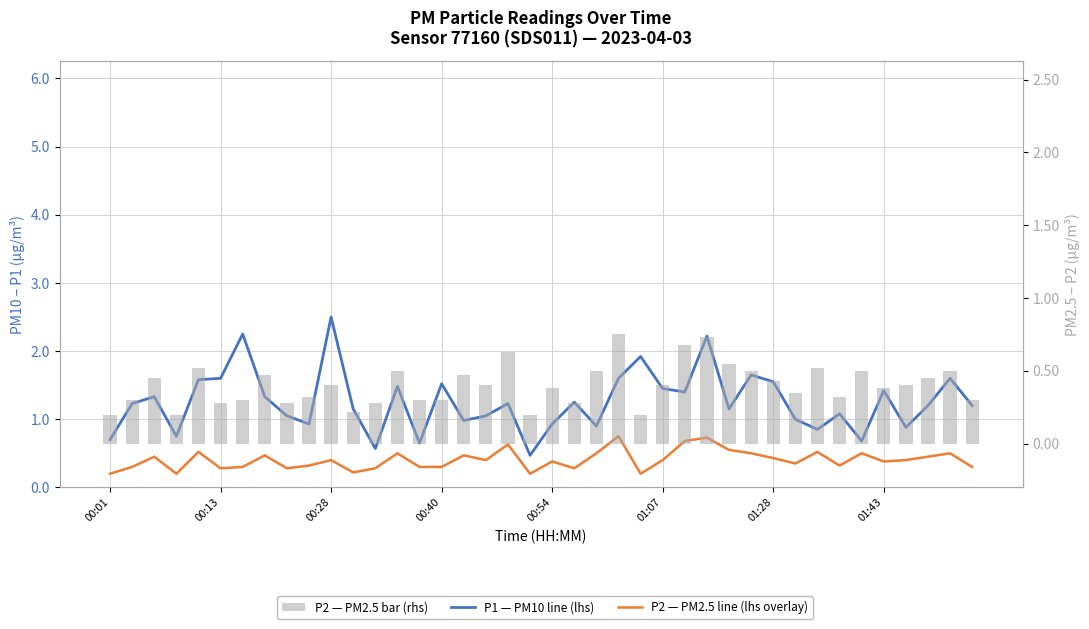

Which has a higher value, 20 or 17?

17